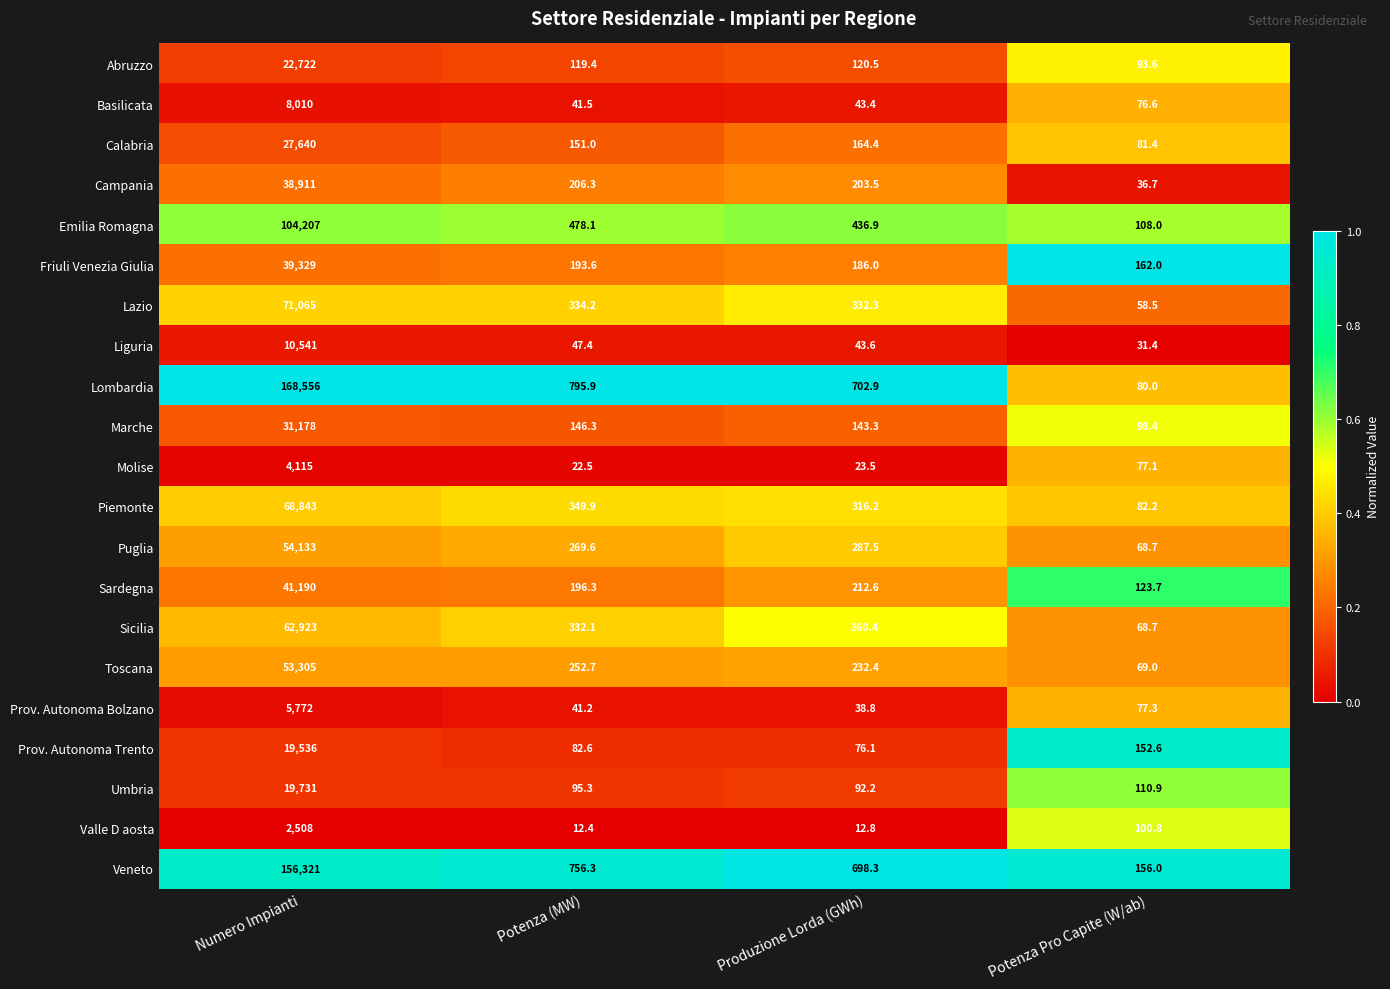

What is the greatest value displayed?

168556.0